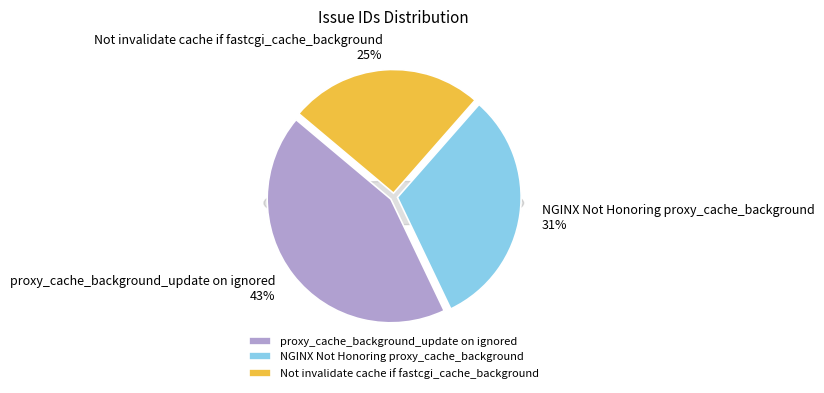

What percentage do NGINX Not Honoring proxy_cache_background and Not invalidate cache if fastcgi_cache_background together represent?

56.8%